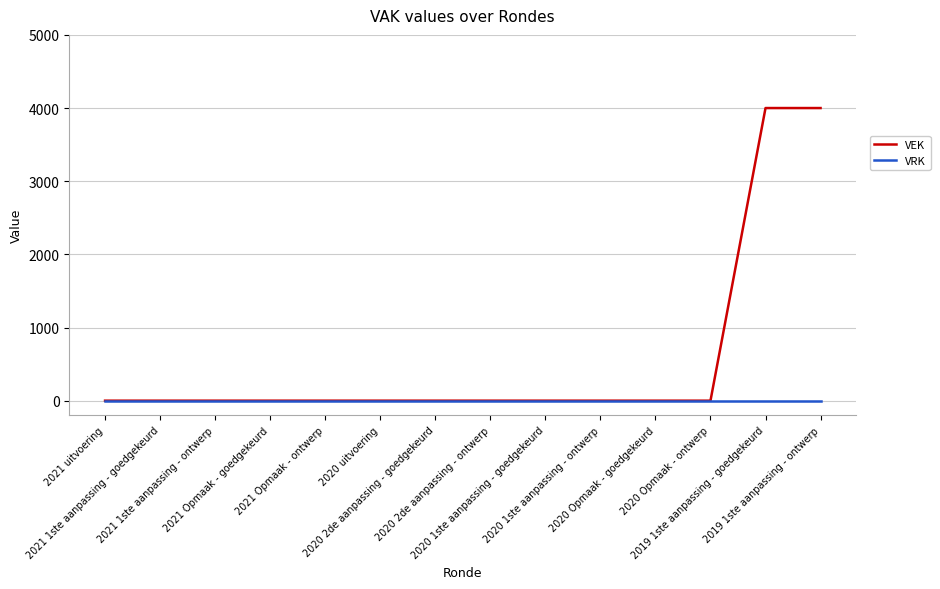

Which series has the widest spread of values?

VEK